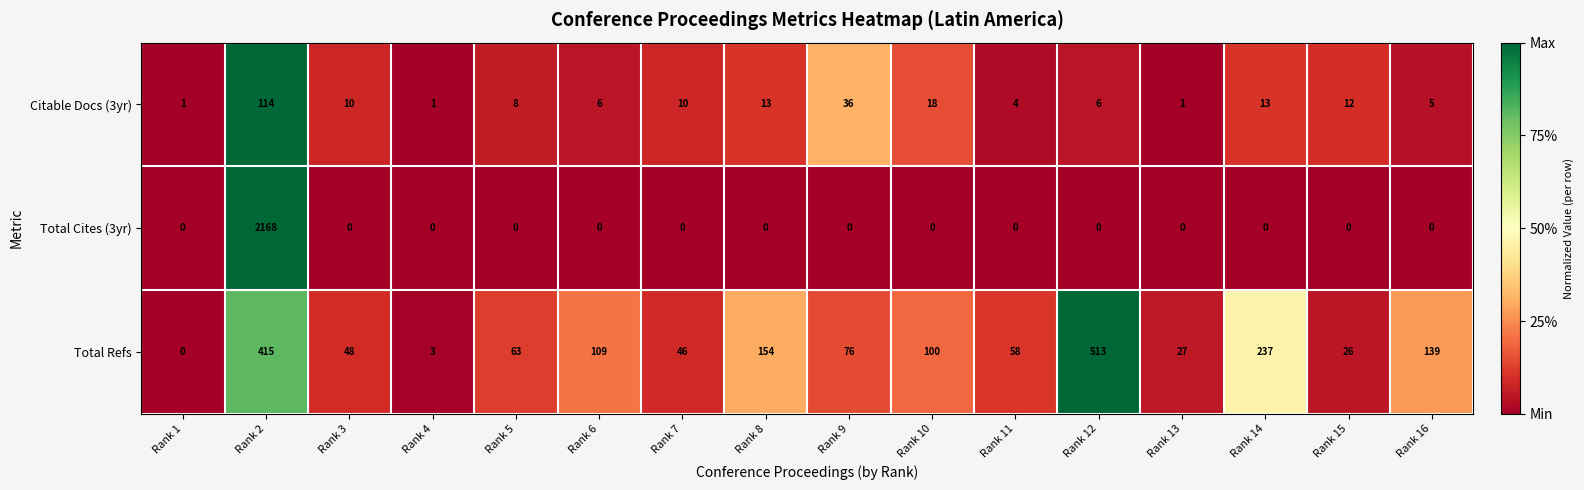

At which label is Citable Docs (3yr) closest to 57?

Rank 9